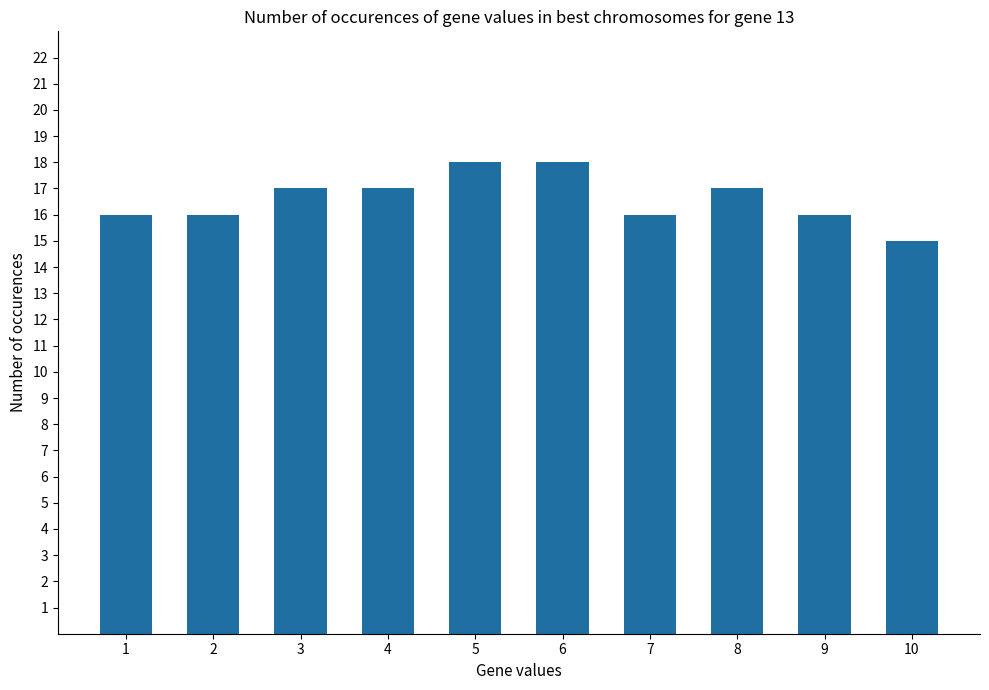

Reading right to left, what are all the values shown in this chart?

10=15	9=16	8=17	7=16	6=18	5=18	4=17	3=17	2=16	1=16